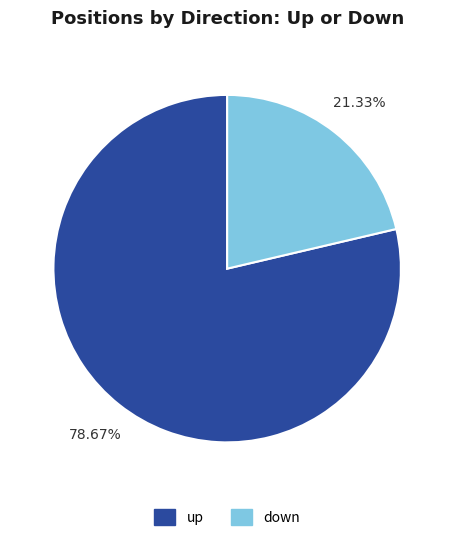

To the nearest percent, what is the combined percentage of down and up?

100%